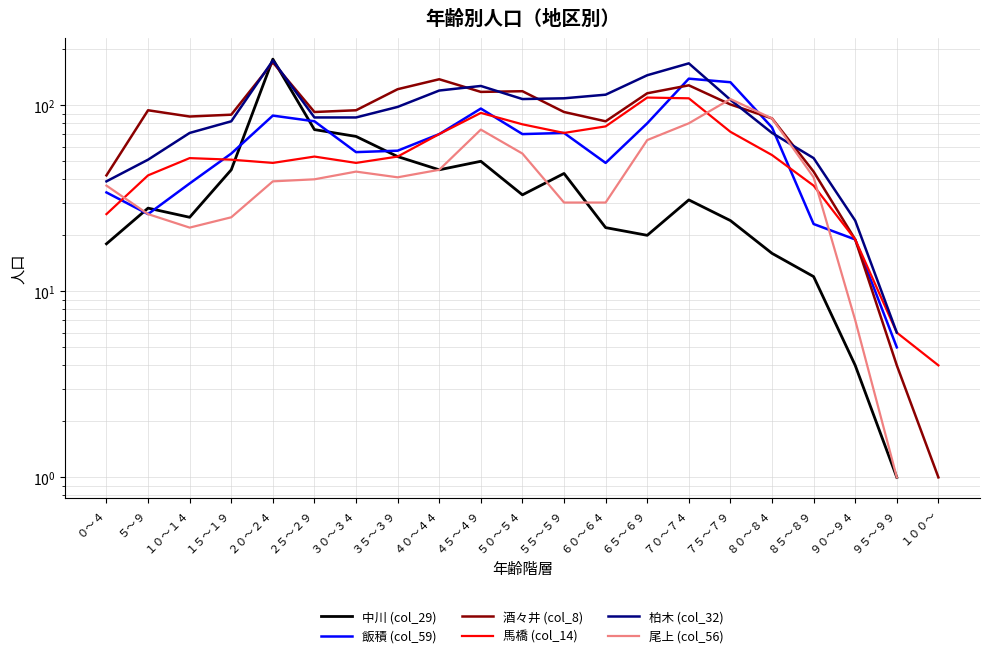

List the labels in order of 中川 (col_29) value, smallest first.

９５～９９, ９０～９４, ８５～８９, ８０～８４, ０～４, ６５～６９, ６０～６４, ７５～７９, １０～１４, ５～９, ７０～７４, ５０～５４, ５５～５９, １５～１９, ４０～４４, ４５～４９, ３５～３９, ３０～３４, ２５～２９, ２０～２４, １００～